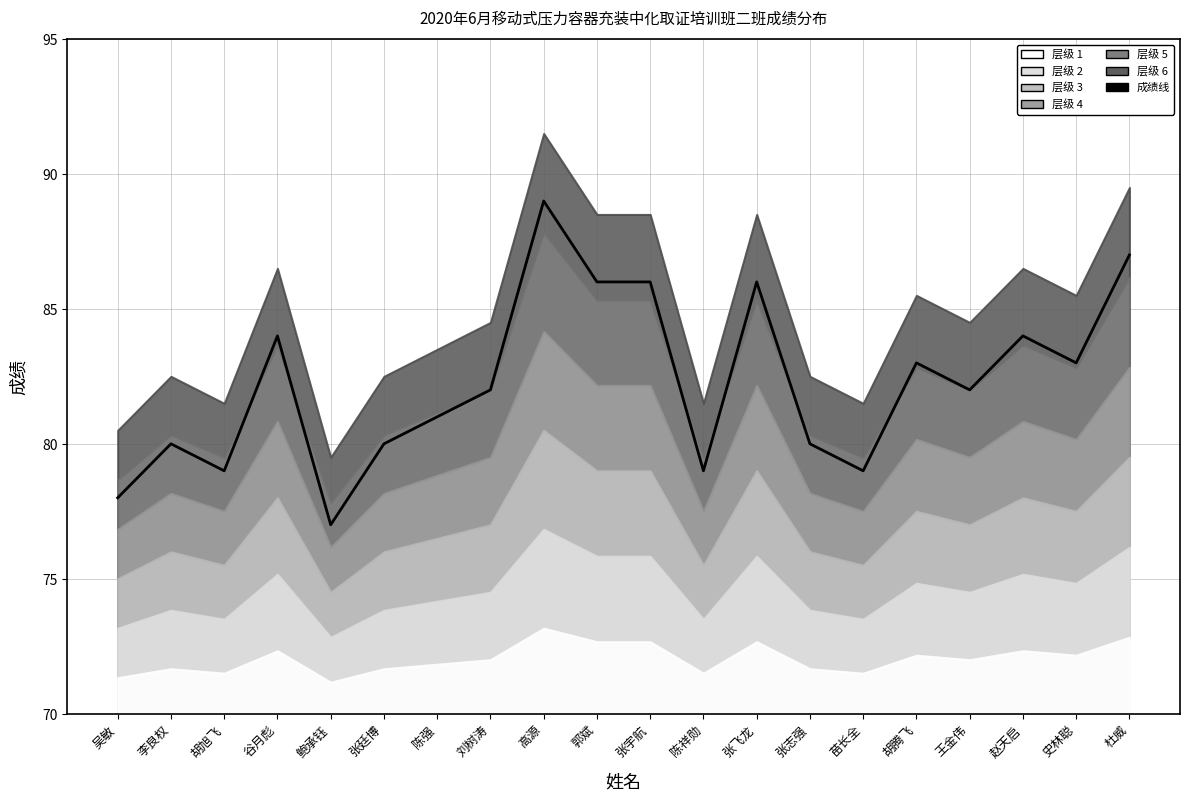

Reading right to left, list all the values displayed in this chart.

87	83	84	82	83	79	80	86	79	86	86	89	82	81	80	77	84	79	80	78